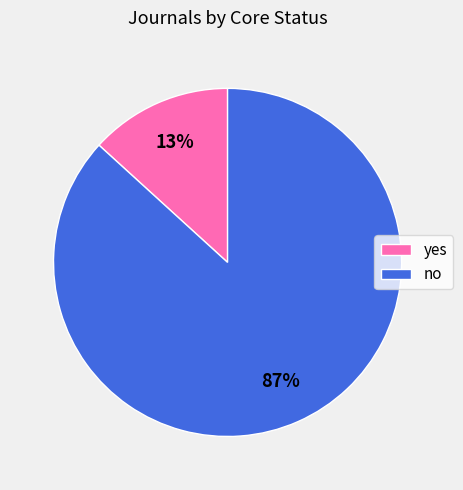

Which slice is the largest?

no